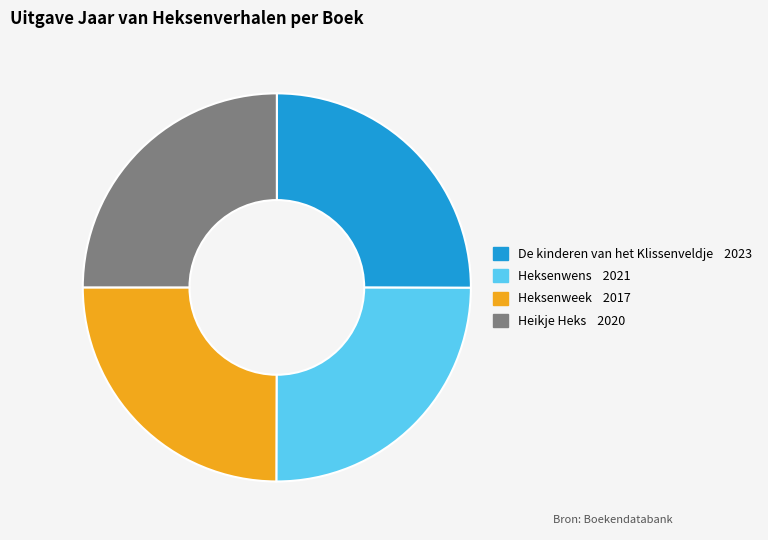

Is Heksenweek the majority of the pie?

No